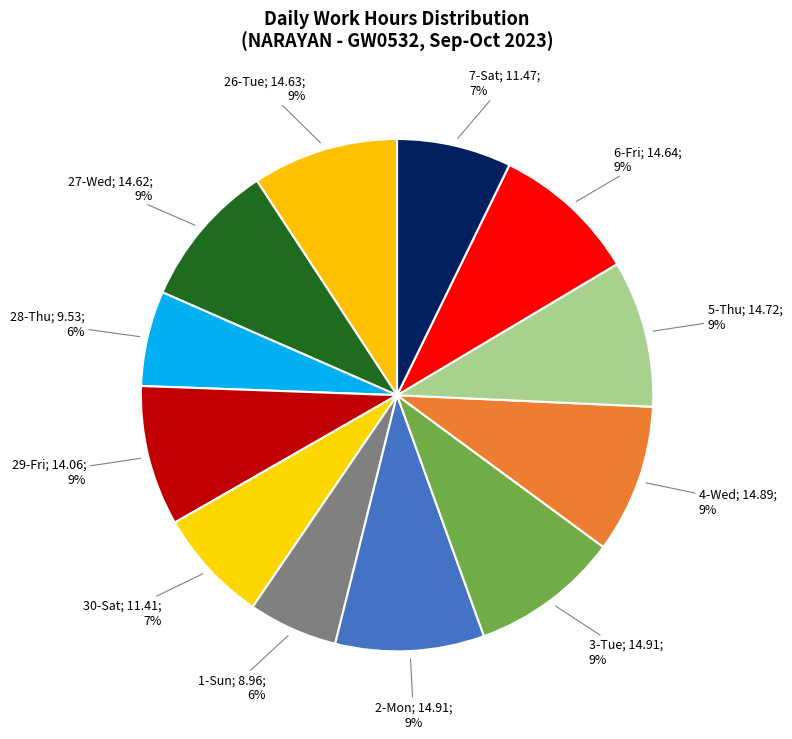

Count the number of slices in the pie.

12